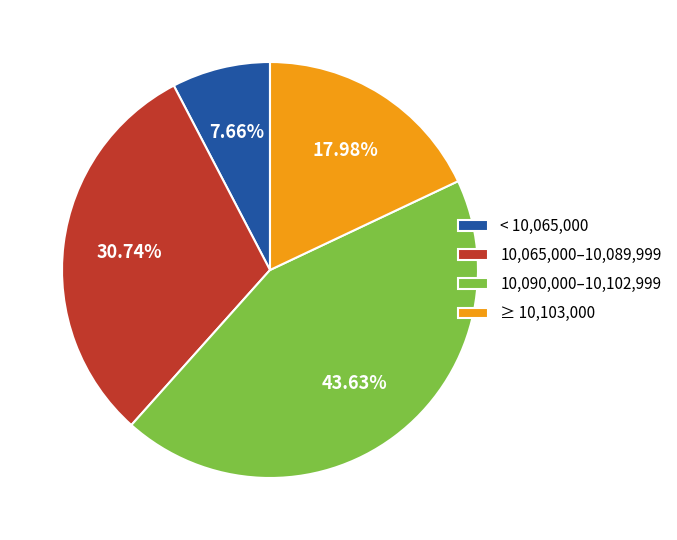

Does 10,065,000–10,089,999 account for over 50% of the chart?

No